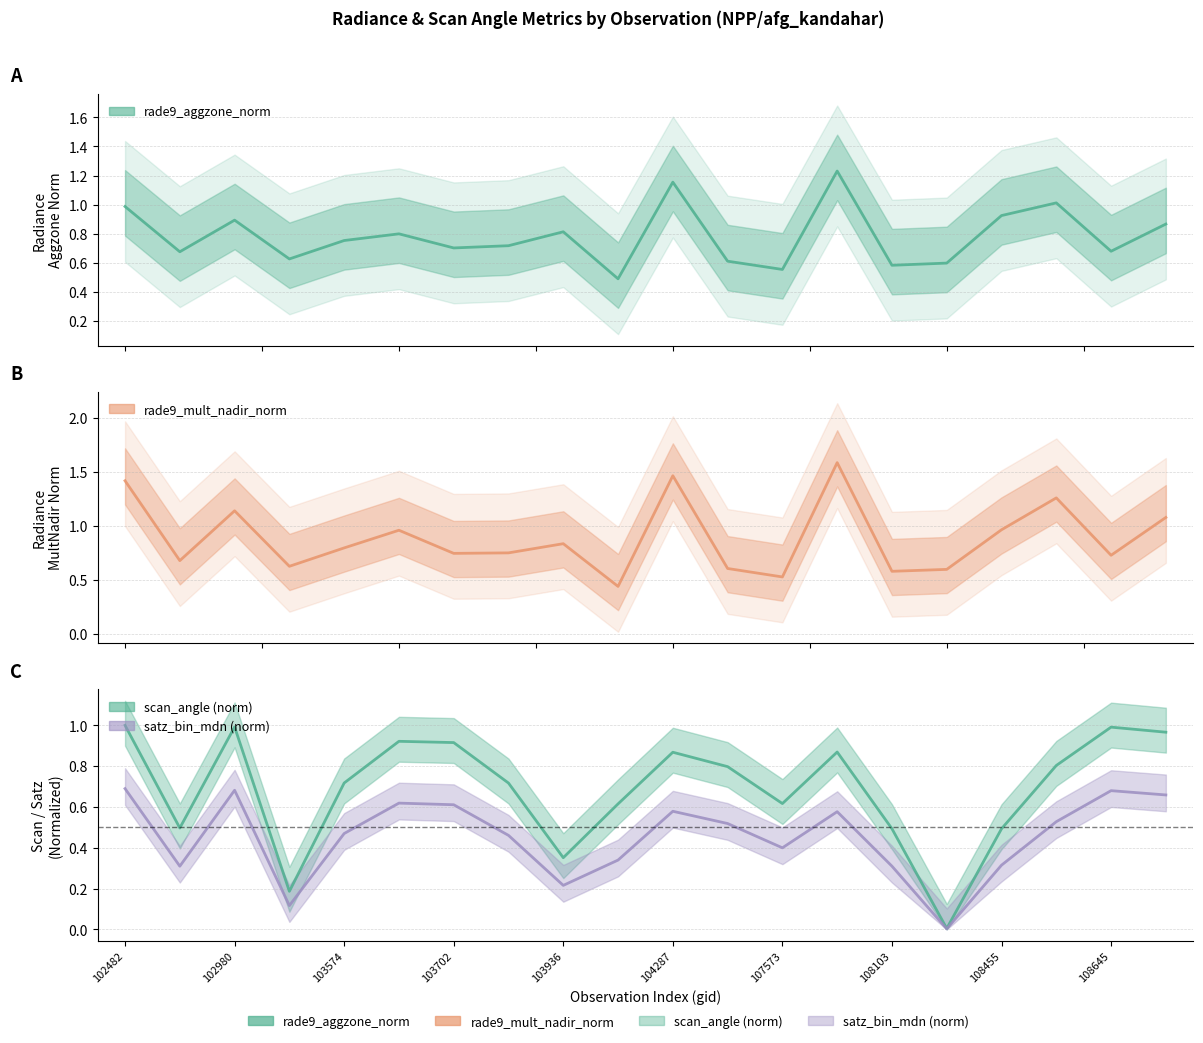

Is the value of scan_angle (norm) at 102980 greater than the value of rade9_aggzone_norm at 104287?

No